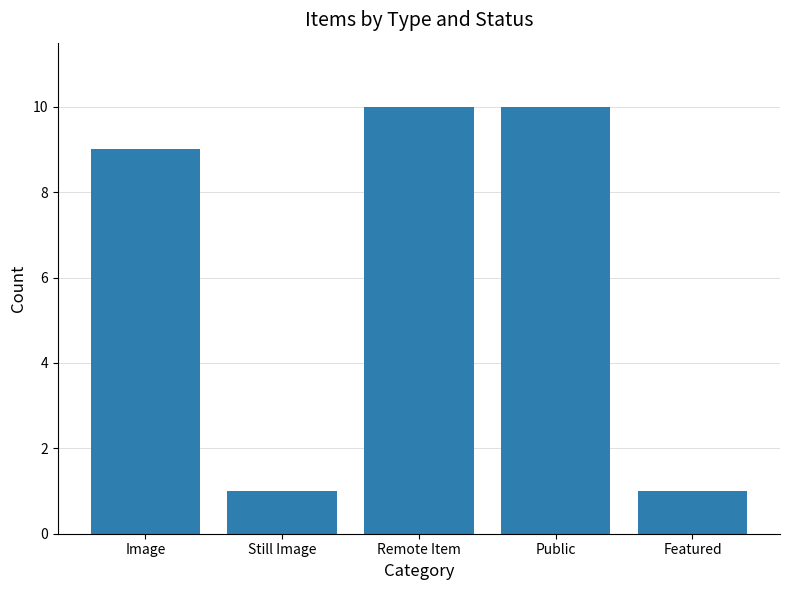

What is the value of the 5th bar from the left?

1